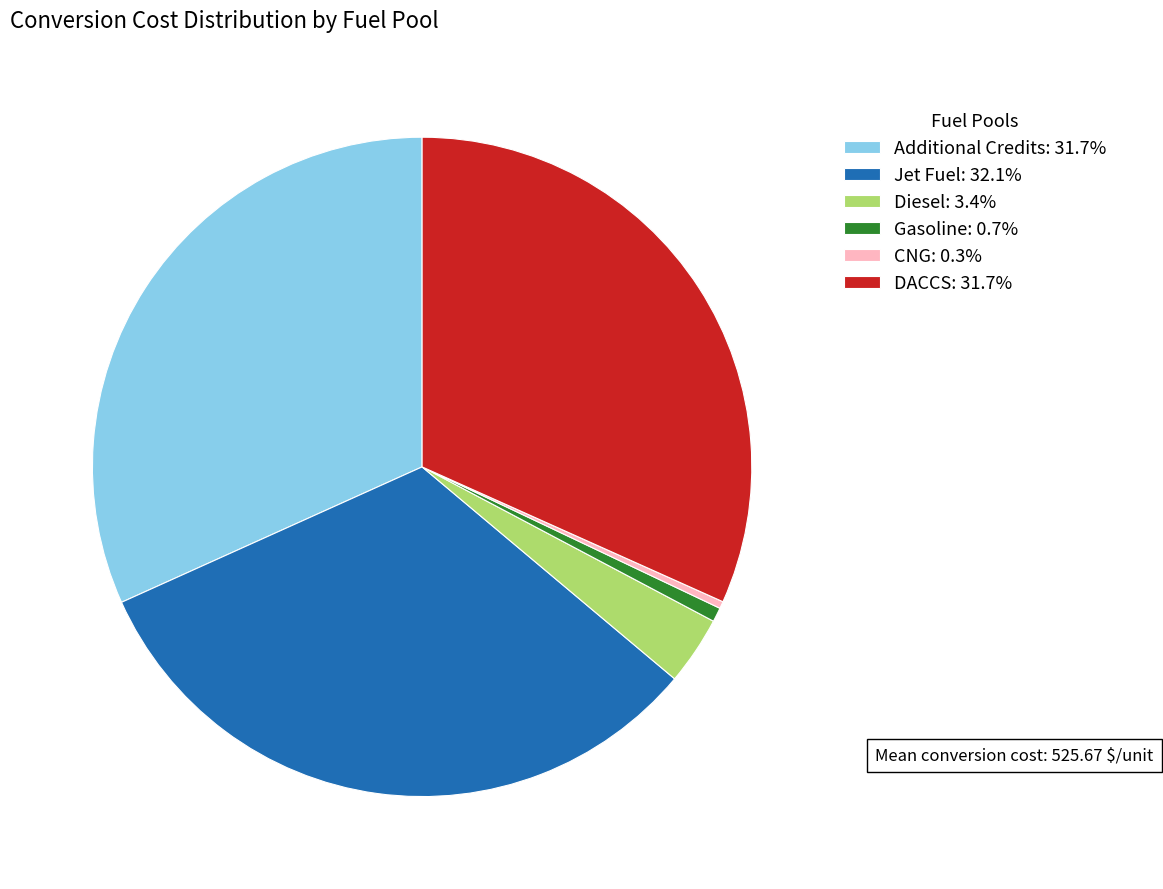

Does any single category account for the majority?

No